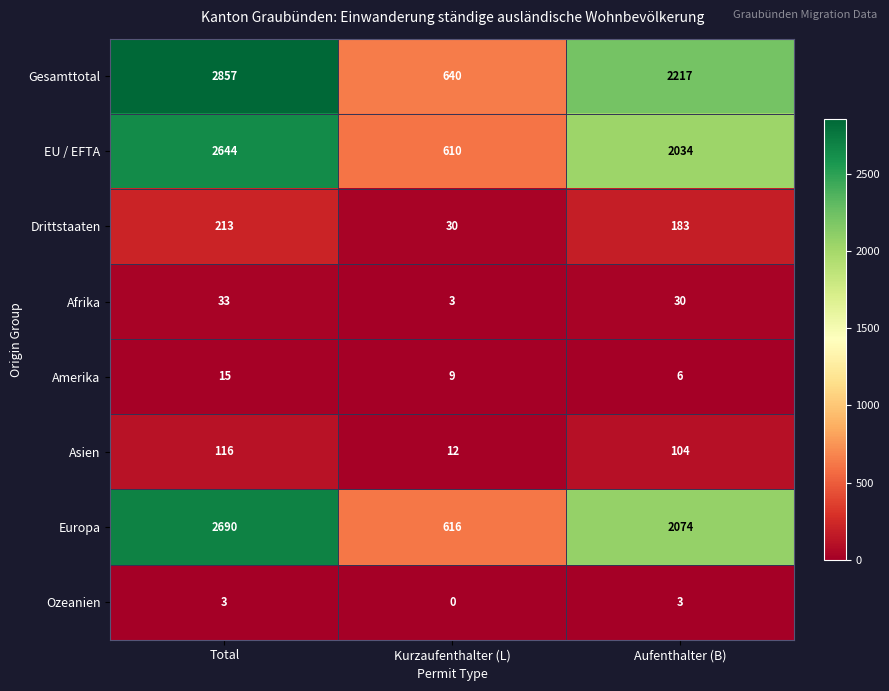

How many values in the Europa series are below 2074?

1